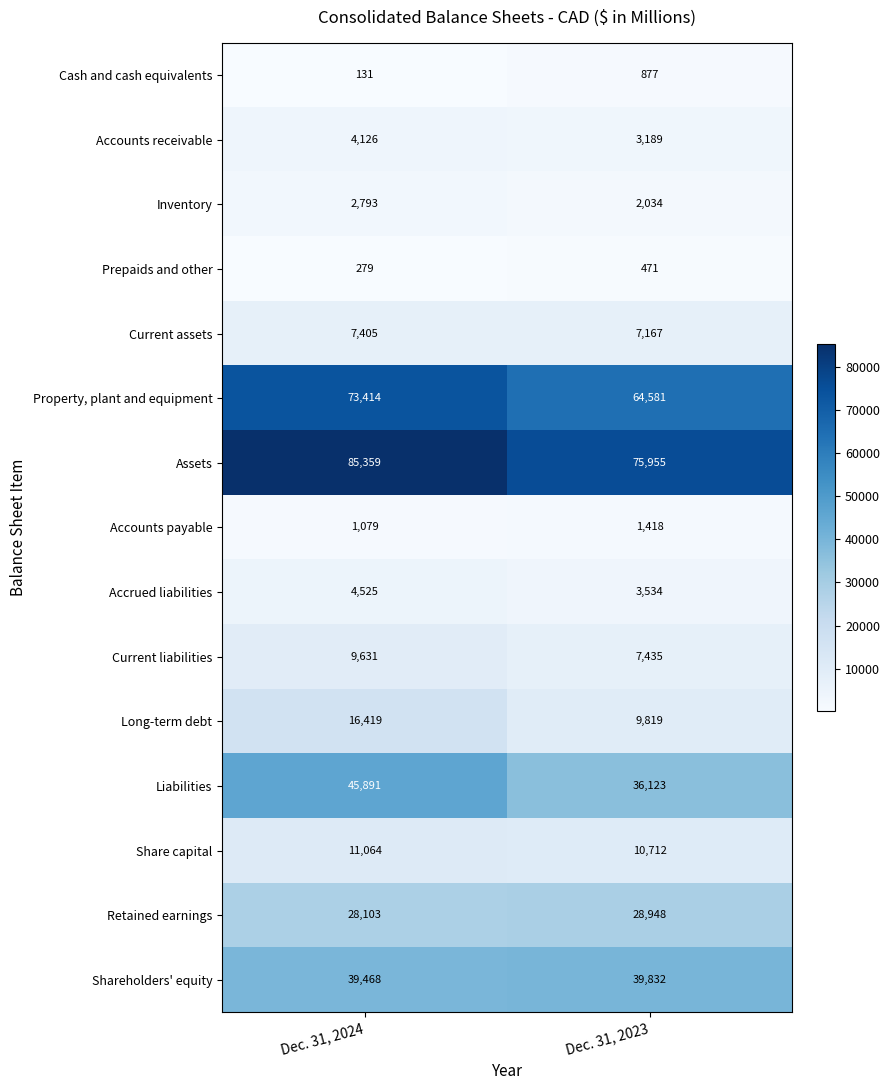

At which category is the sum across all series the highest?

Dec. 31, 2024